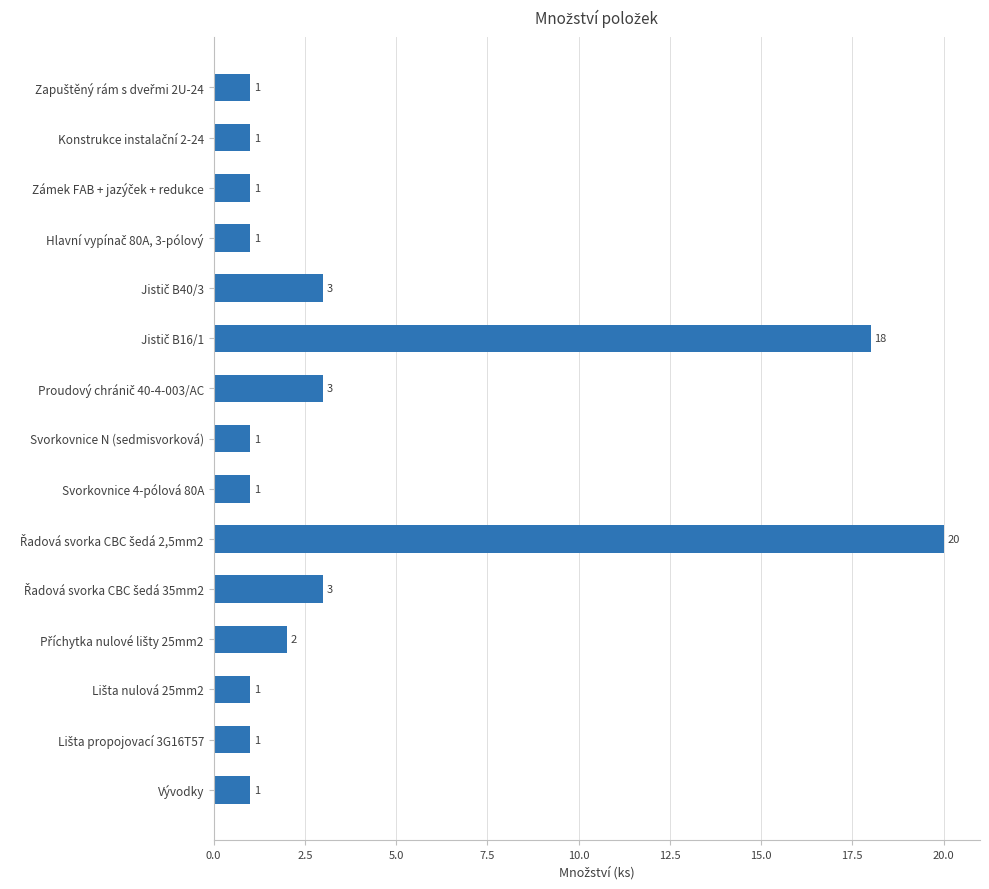

What is the value of the 10th bar from the top?

20